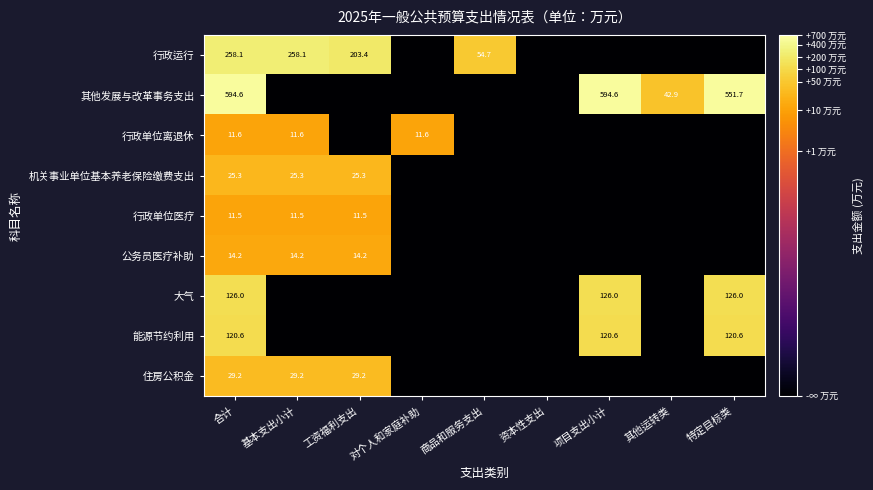

At 合计, list the series in order from smallest to largest.

行政单位医疗, 行政单位离退休, 公务员医疗补助, 机关事业单位基本养老保险缴费支出, 住房公积金, 能源节约利用, 大气, 行政运行, 其他发展与改革事务支出